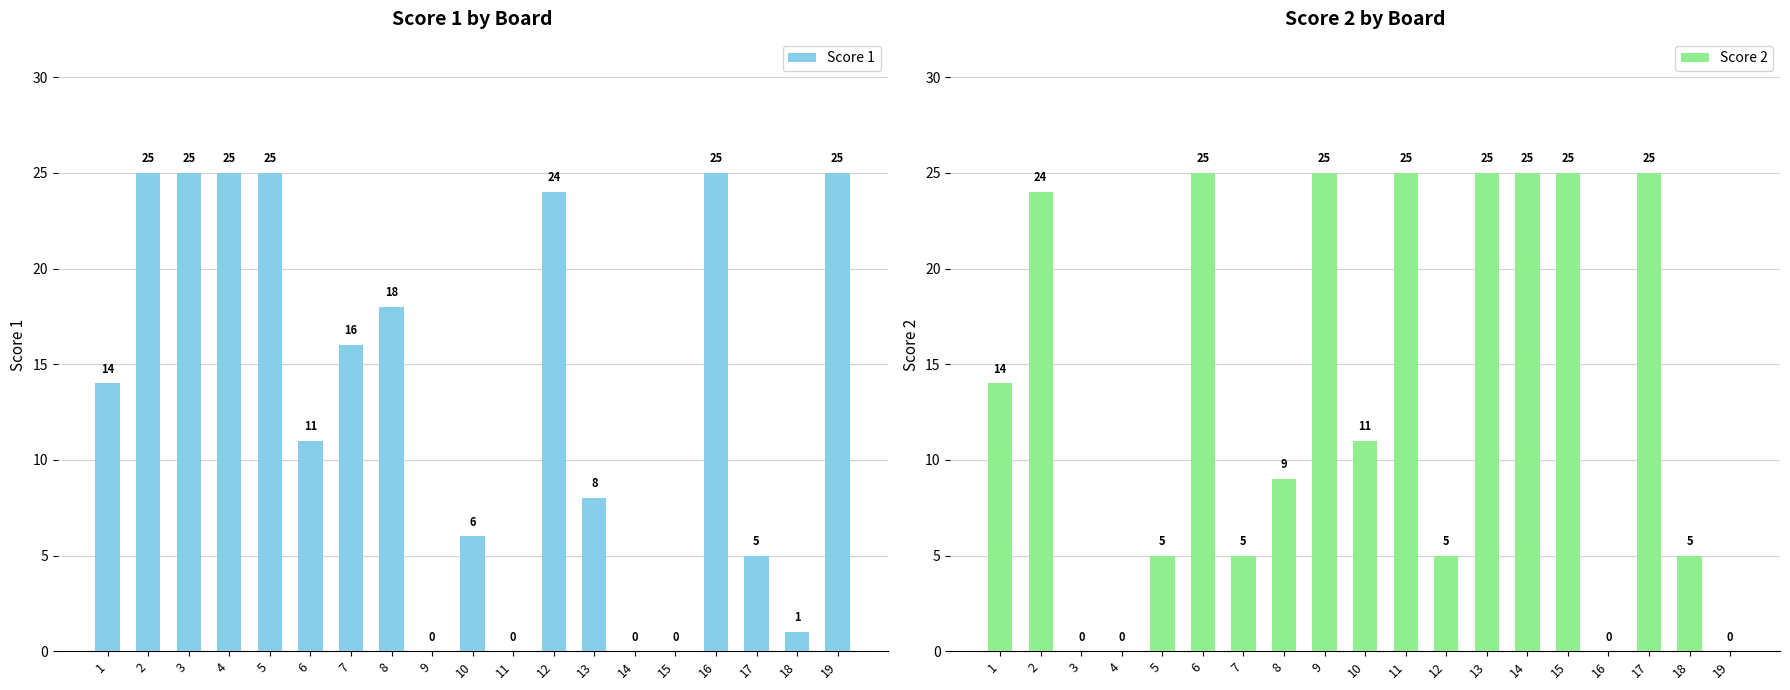

Which series has the largest total across all categories?

Score 1